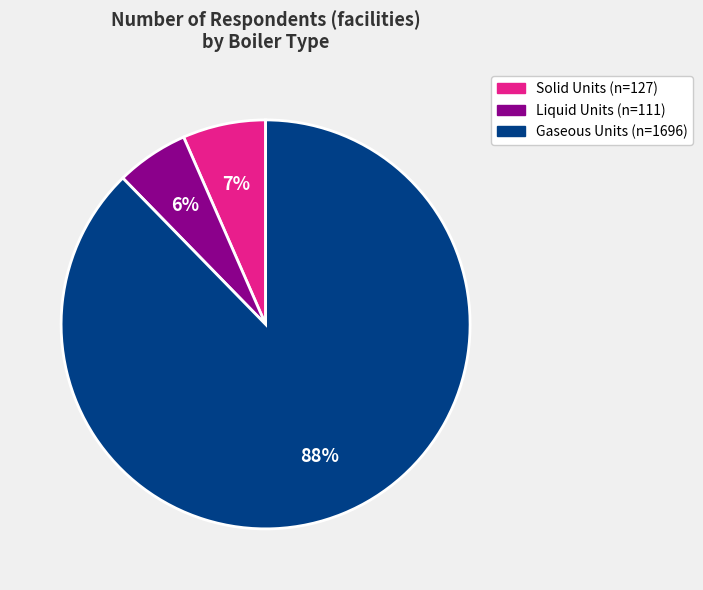

To the nearest percent, what is the average slice percentage?

33%